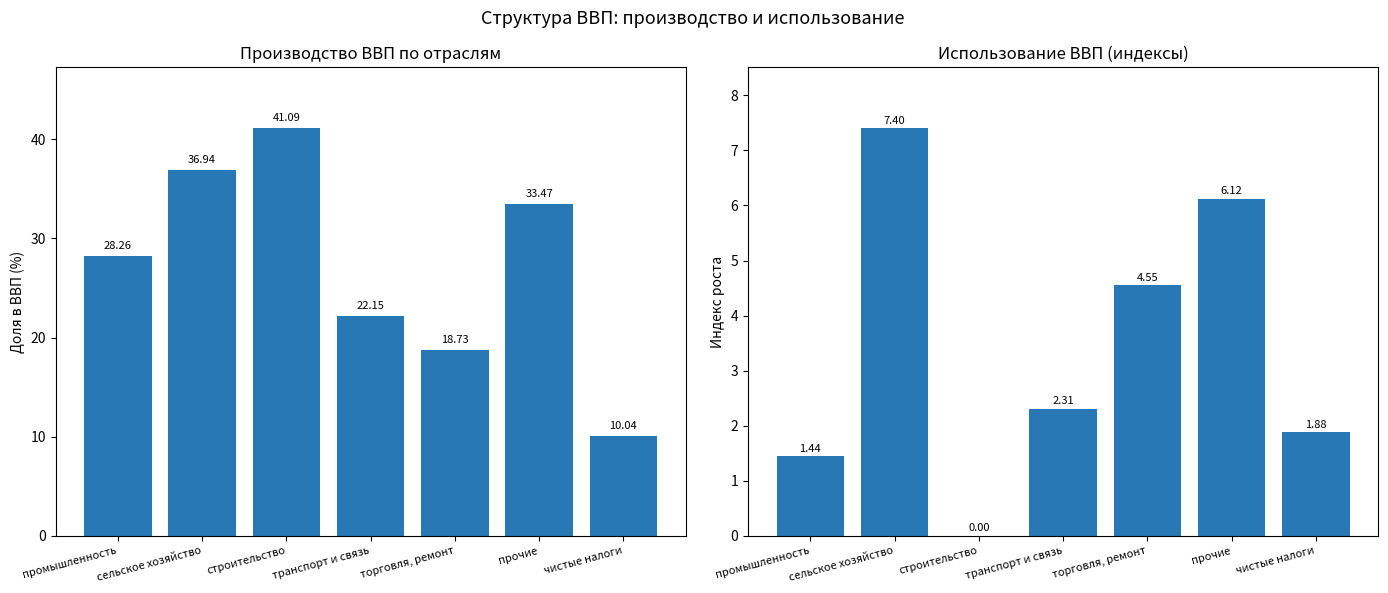

What is the value of the Доля в ВВП (%) bar at the 6th from the left?

33.5